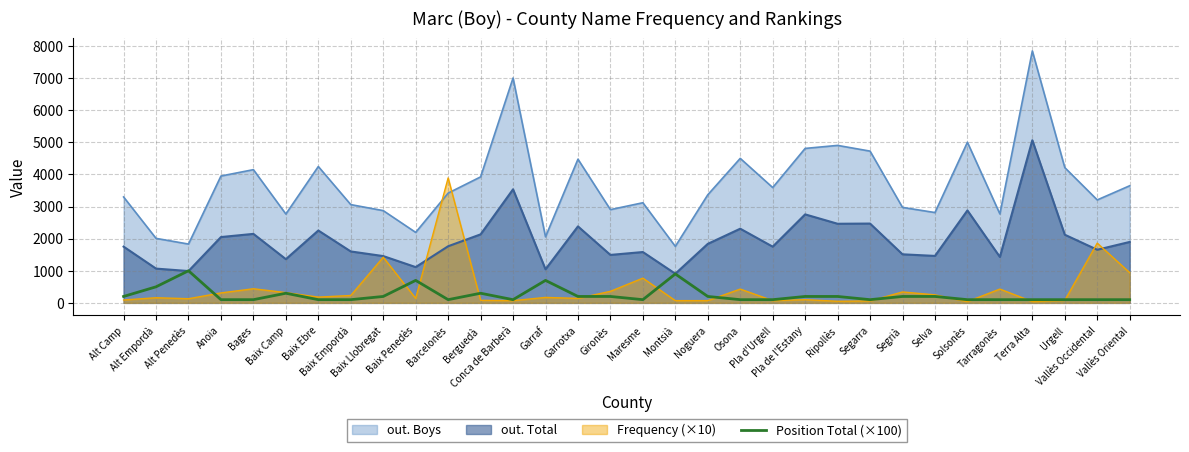

Reading left to right, list all the values displayed in this chart.

200	500	1000	100	100	300	100	100	200	700	100	300	100	700	200	200	100	900	200	100	100	200	200	100	200	200	100	100	100	100	100	100